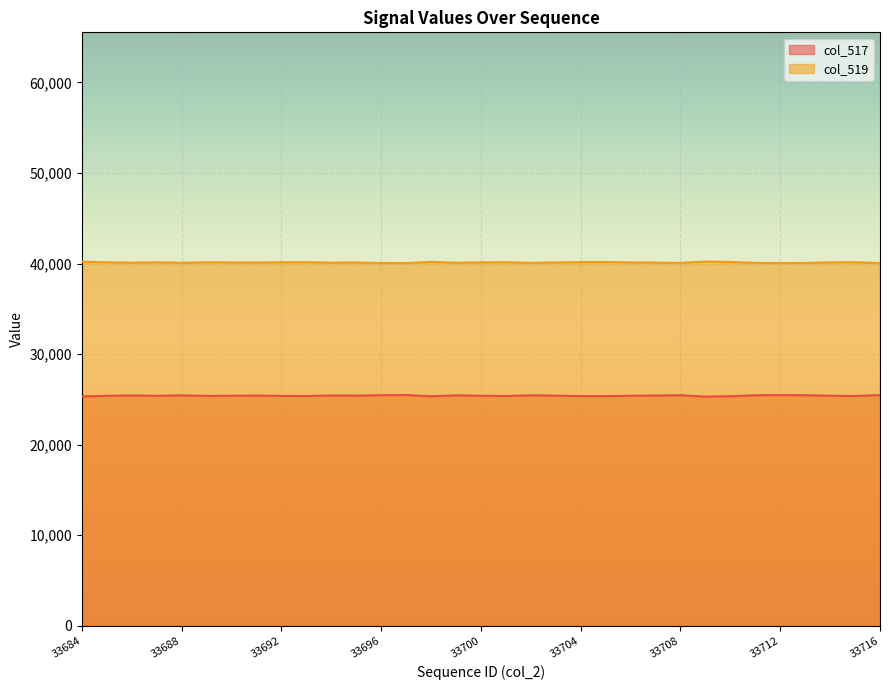

What is the total value across all series at 33715?

65535